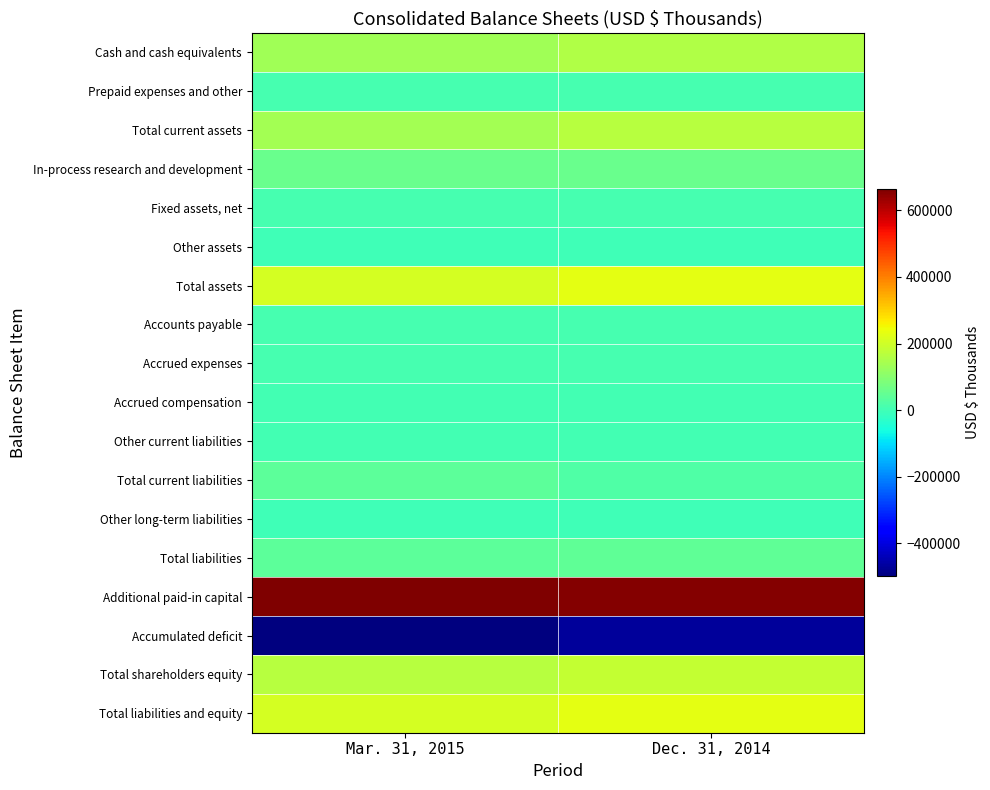

Between Mar. 31, 2015 and Dec. 31, 2014, which series saw the biggest shift?

Accumulated deficit